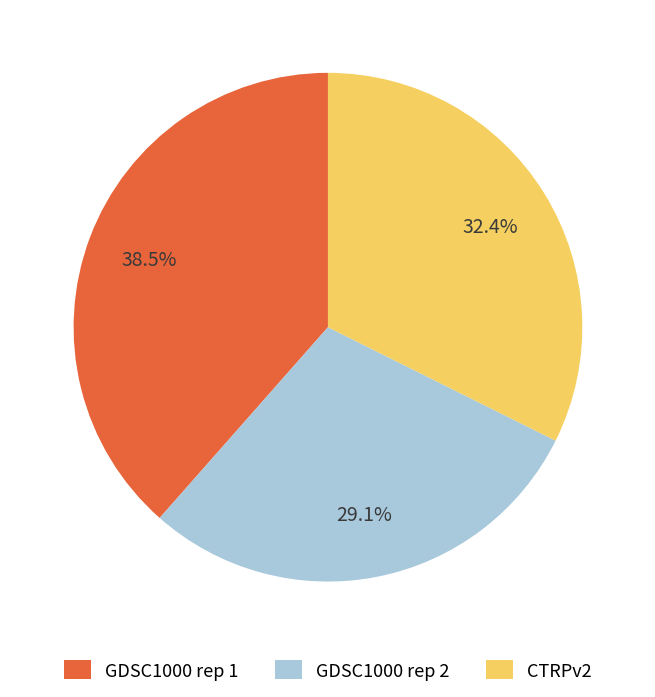

To the nearest percent, what percentage of the pie is CTRPv2?

32%